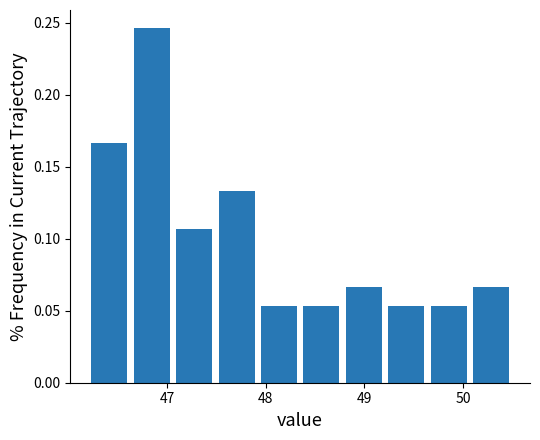

Which range on the x-axis has the tallest bar?

46.63 to 47.06